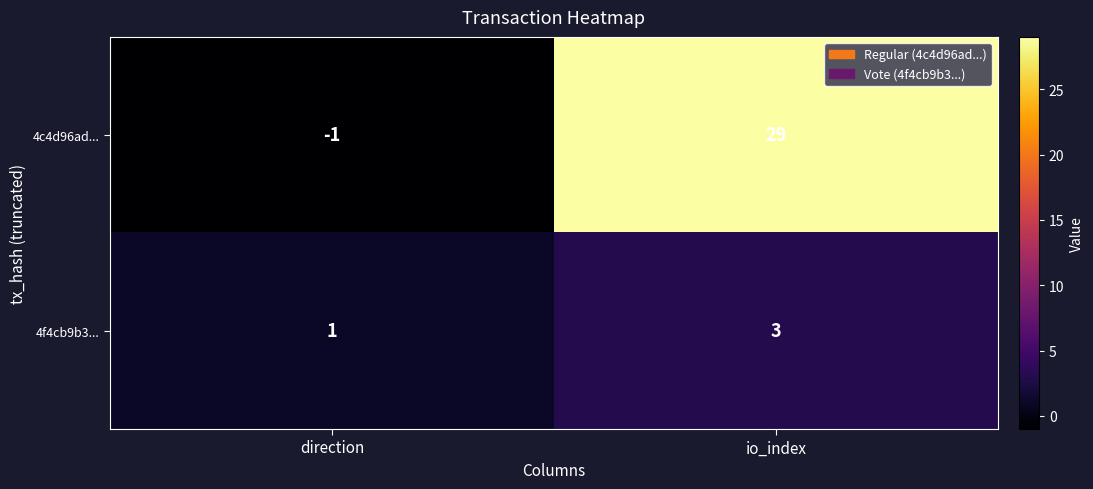

Reading right to left, extract all data points from this chart.

4c4d96ad...: 29	-1
4f4cb9b3...: 3	1